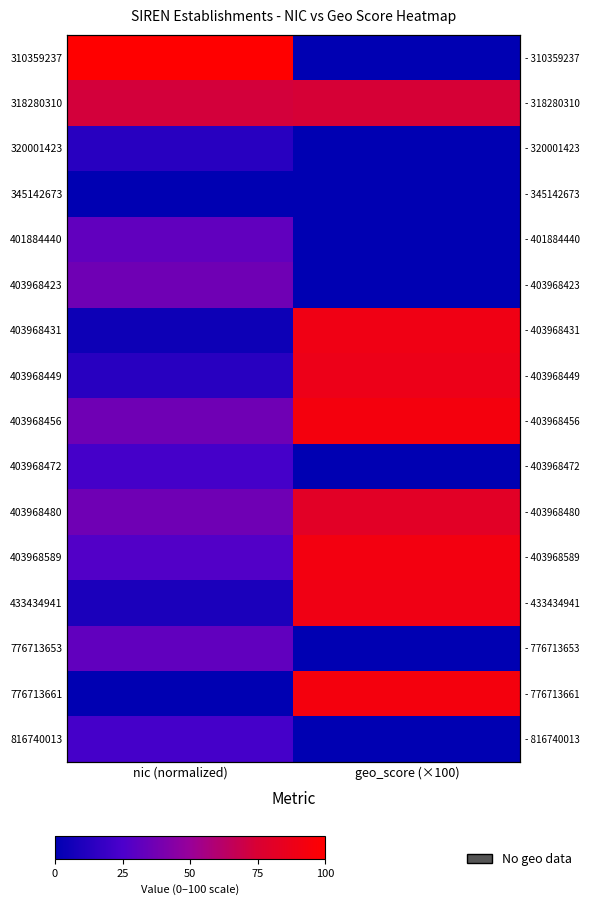

At how many categories does at least one series exceed 2?

2